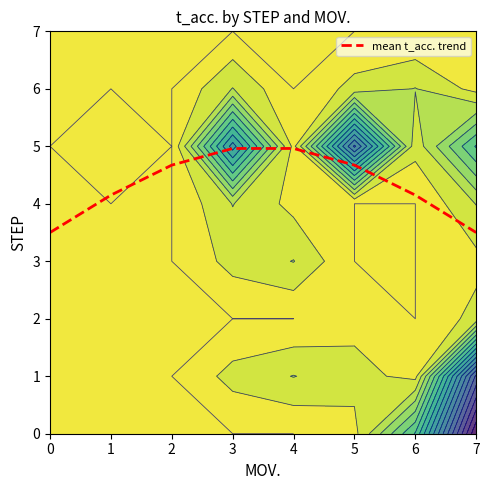

Reading right to left, transcribe all the data shown in this chart.

7=3.5	6=4.2	5=4.7	4=5.0	3=5.0	2=4.7	1=4.2	0=3.5